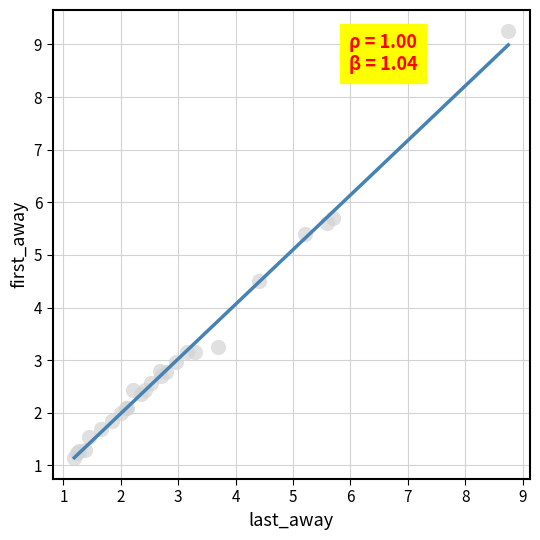

What Y value in the scatter plot is closest to 5?

5.4